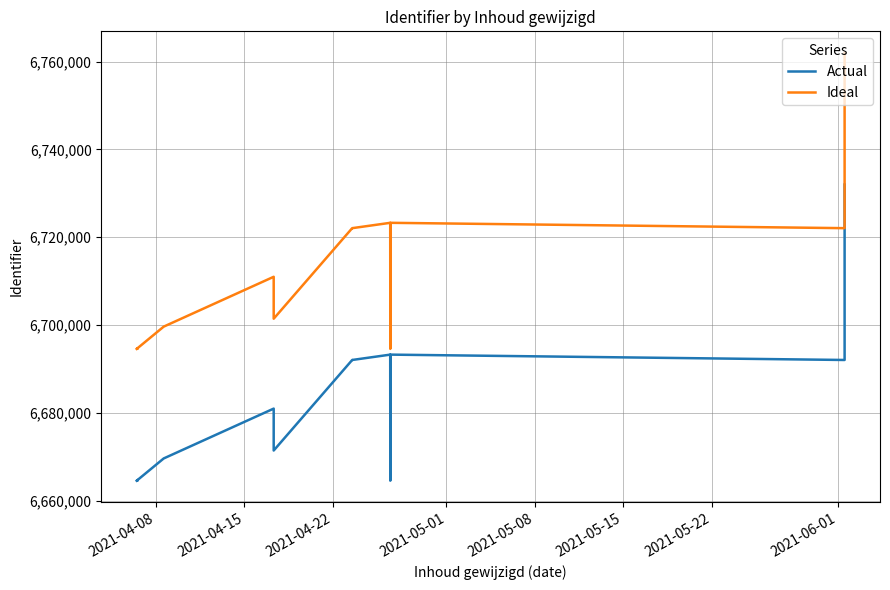

How many values in the Ideal series are below 6699656?

8